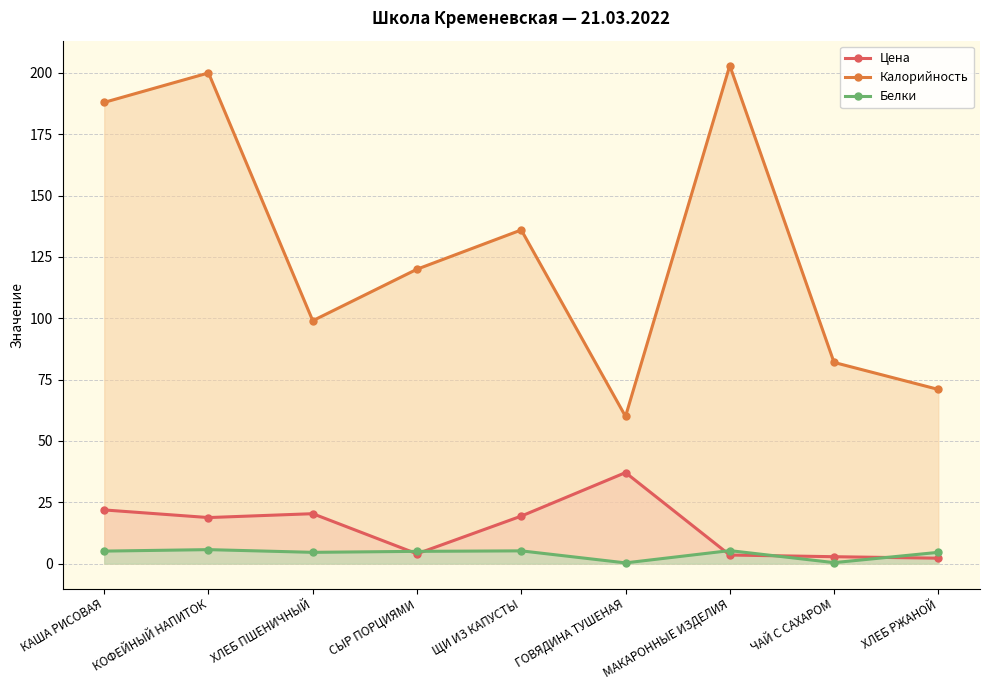

Where do Цена and Белки first cross each other?

ХЛЕБ ПШЕНИЧНЫЙ and СЫР ПОРЦИЯМИ